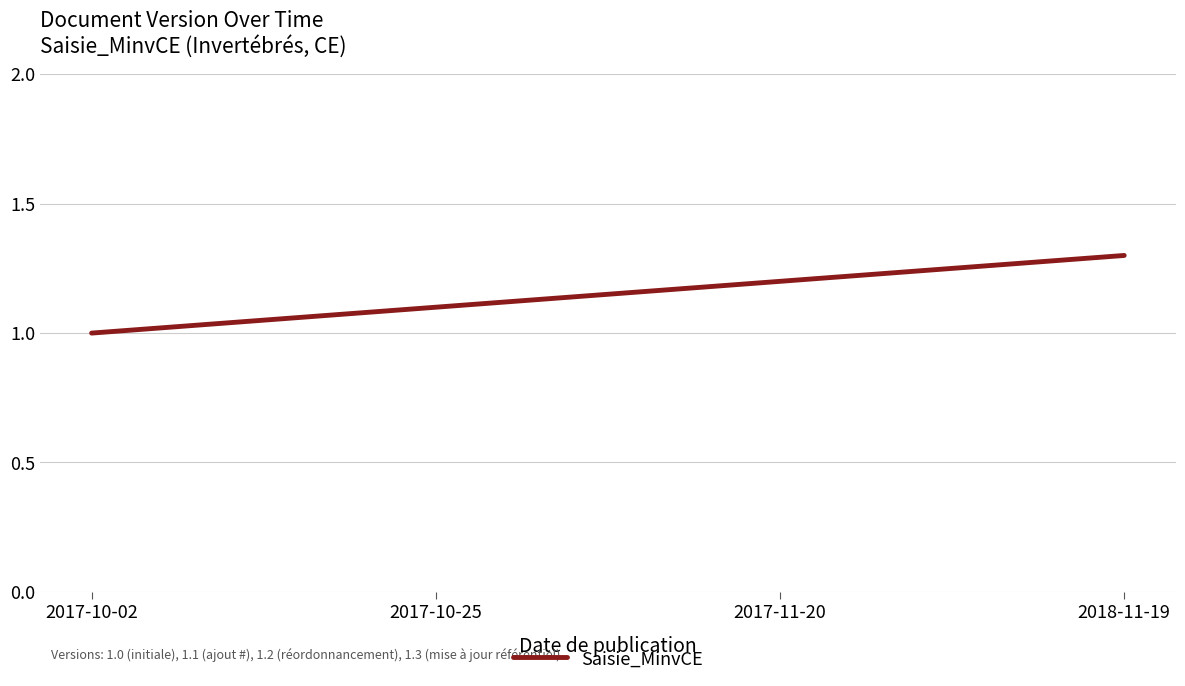

Is this an area chart (filled region under the line)?

No